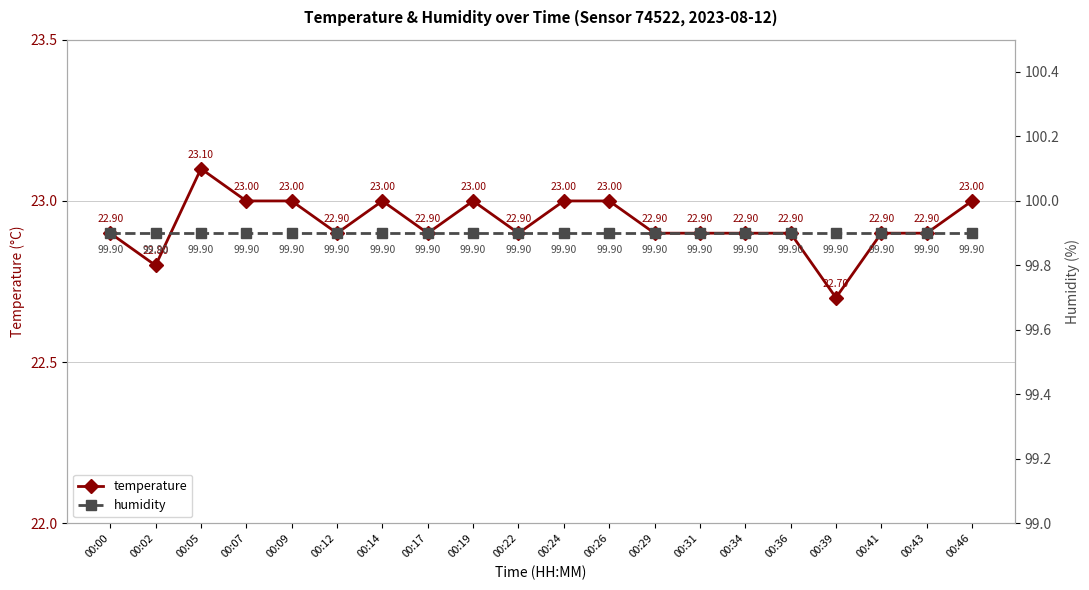

Which category has the highest value in the temperature series?

00:05